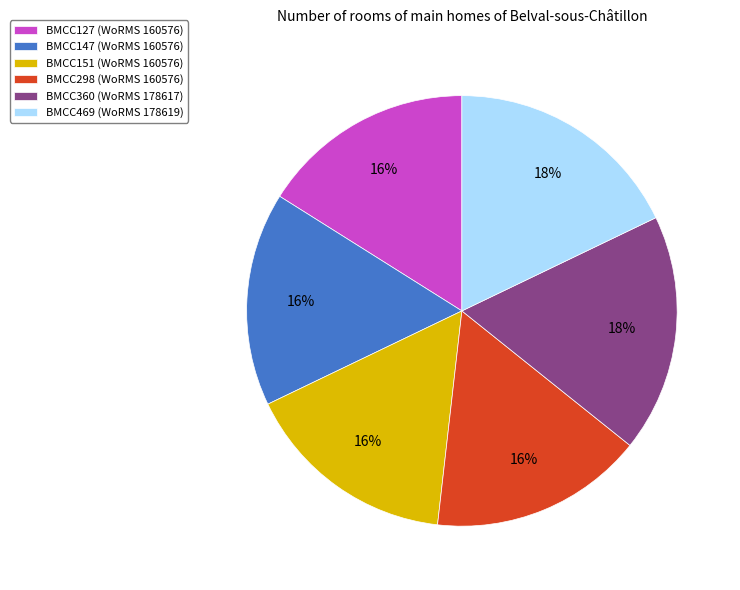

Is BMCC147 the majority of the pie?

No